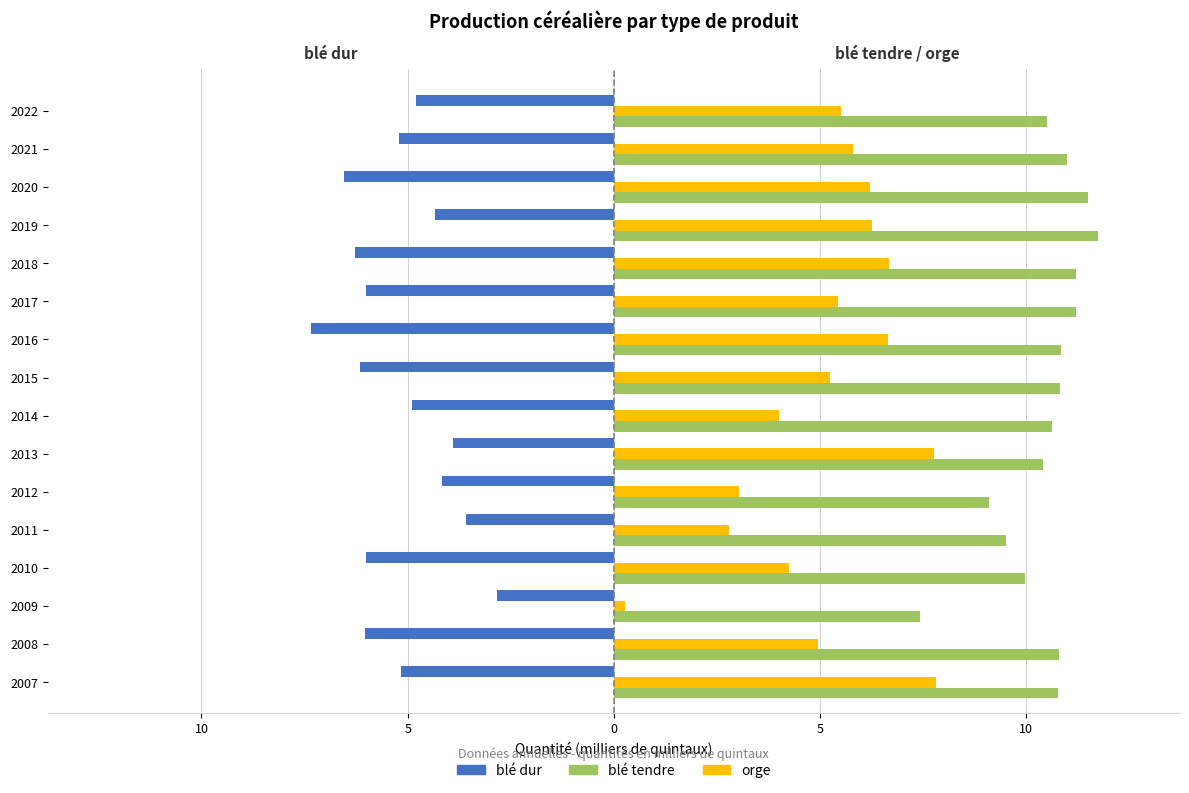

What are all the series names shown in the legend?

blé dur, blé tendre, orge